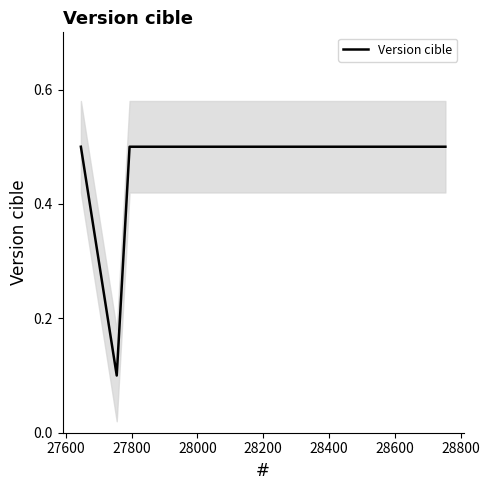

What is the value of the 2nd point from the left?

0.1